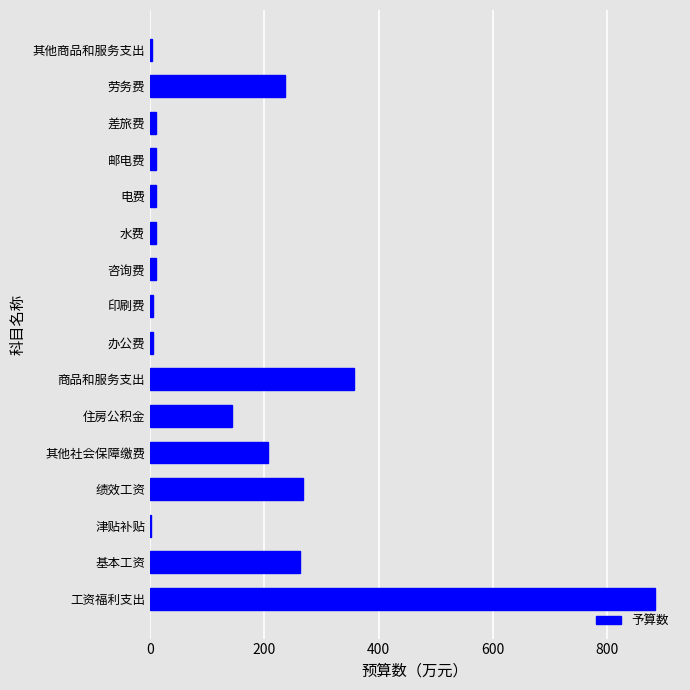

Between 基本工资 and 咨询费, which is larger?

基本工资